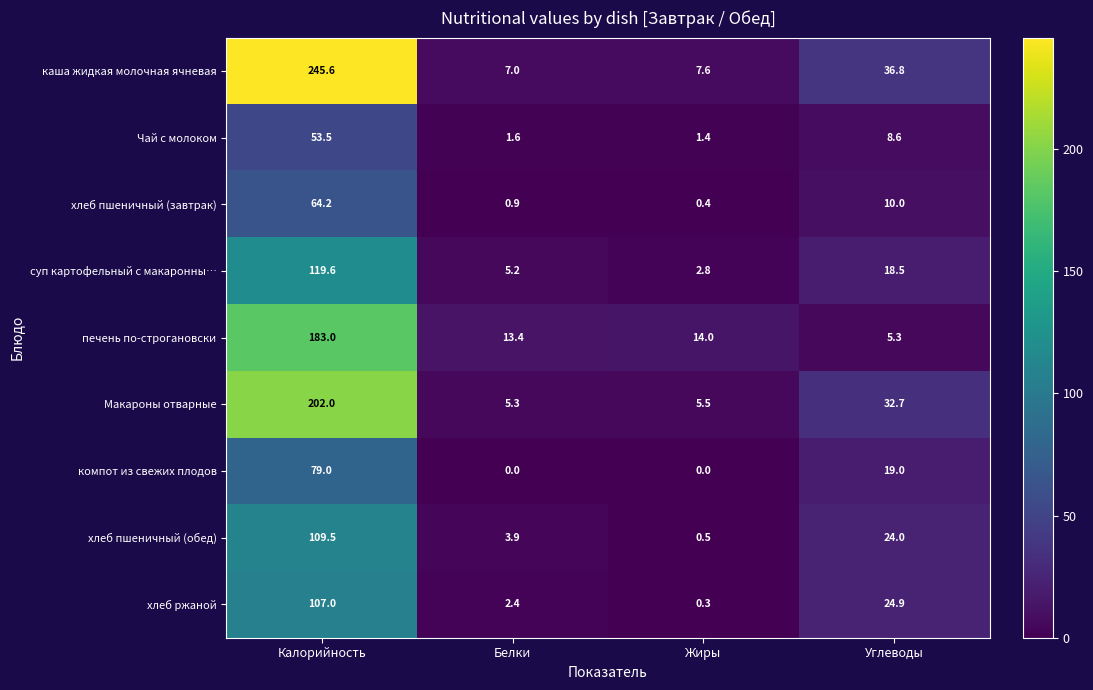

At Белки, list the series in order from largest to smallest.

печень по-строгановски, каша жидкая молочная ячневая, Макароны отварные, суп картофельный с макаронны…, хлеб пшеничный (обед), хлеб ржаной, Чай с молоком, хлеб пшеничный (завтрак), компот из свежих плодов